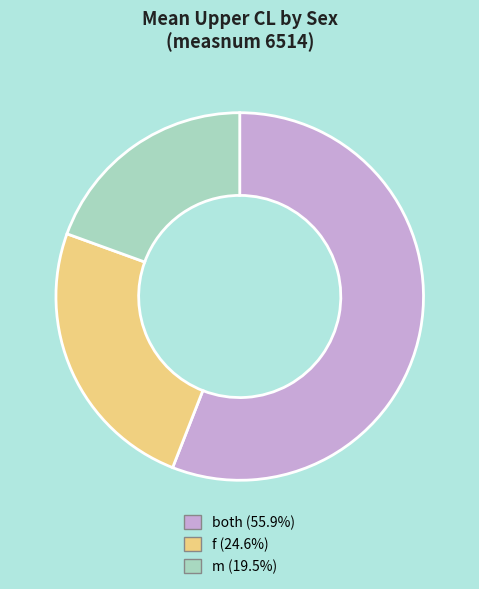

How many slices are in this pie chart?

3